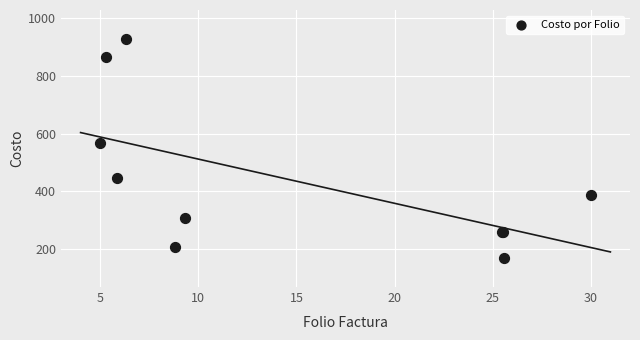

What Y value in the scatter plot is closest to 548?

569.0